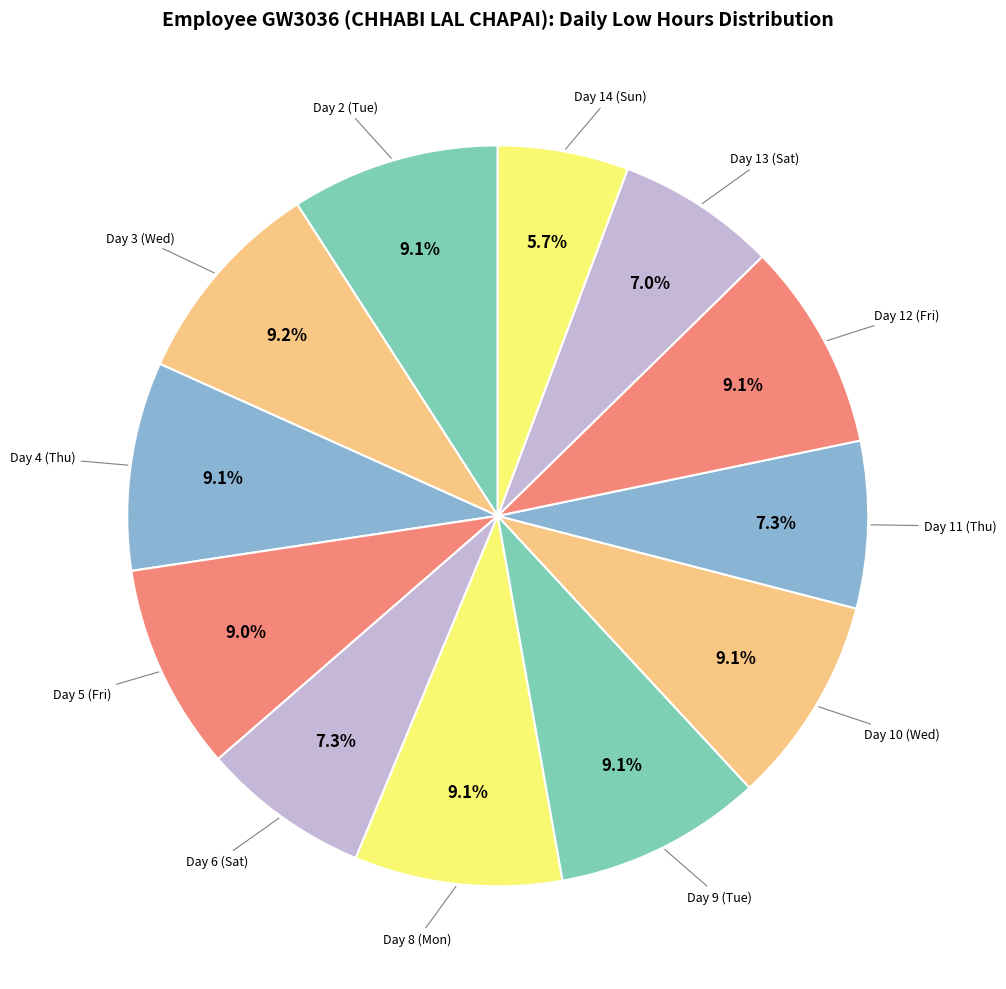

Which category has the biggest portion of the pie?

Day 3 (Wed)